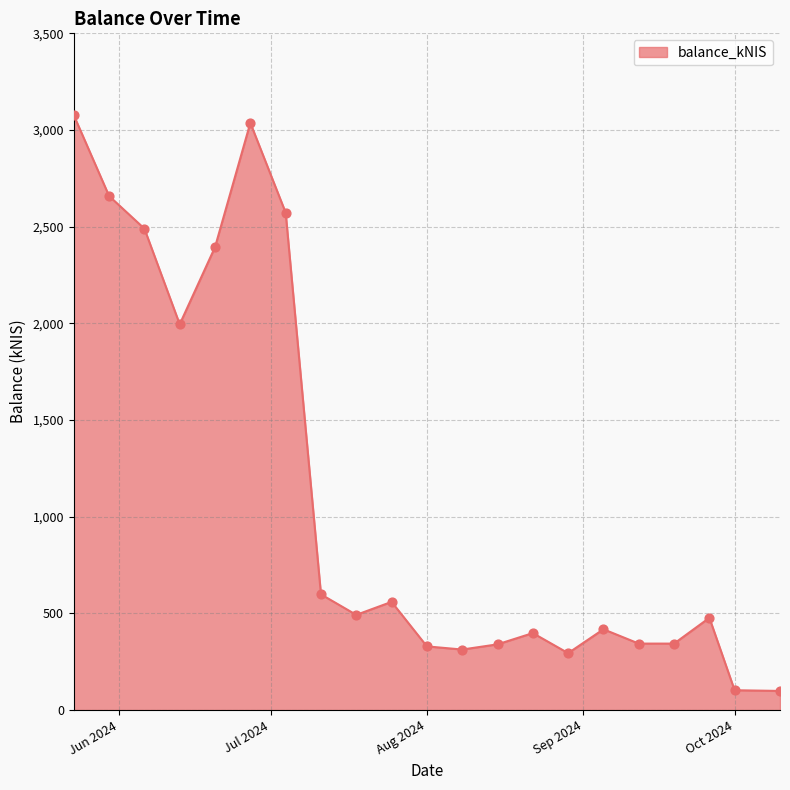

What is the greatest value displayed?

3076.6